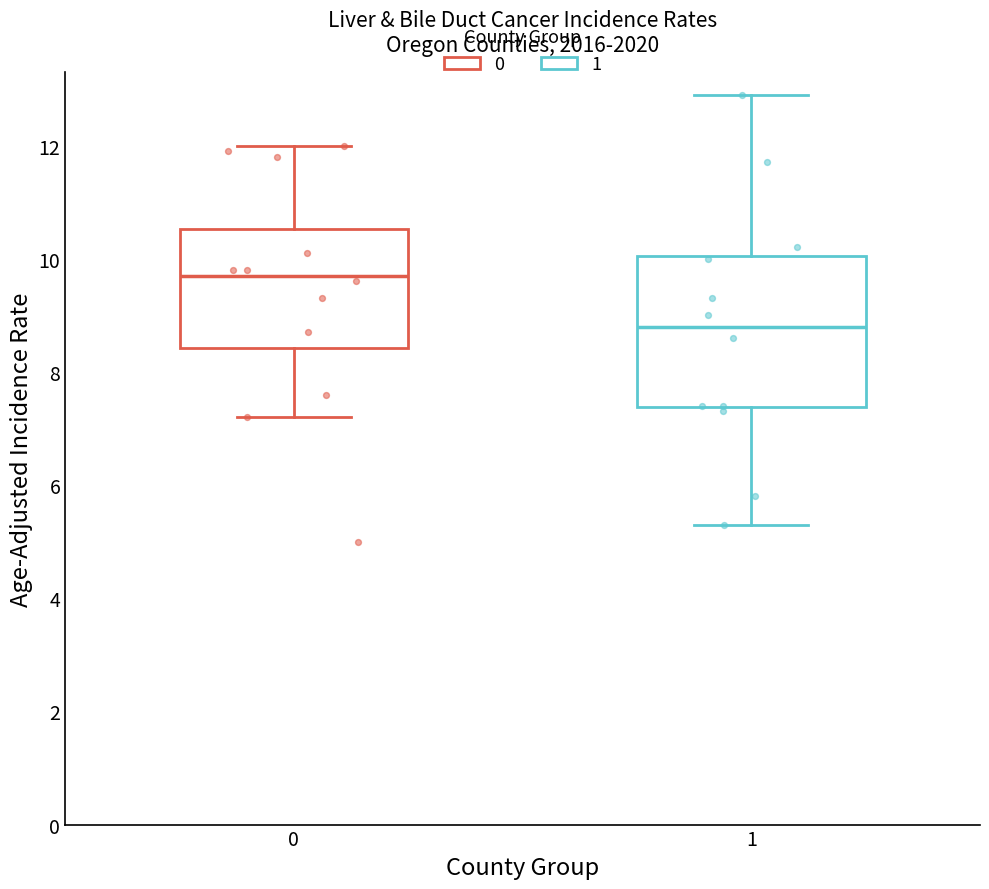

Reading left to right, read every box against the y-axis: the position of its median line, the range the box covers, and the ends of its whiskers. The values are not printed on the chart, so give them approximately, as read against the axis.

0: median 9.8, box 8.4 to 10.6, whiskers 7.2 to 12.0
1: median 8.8, box 7.4 to 10.0, whiskers 5.4 to 13.0